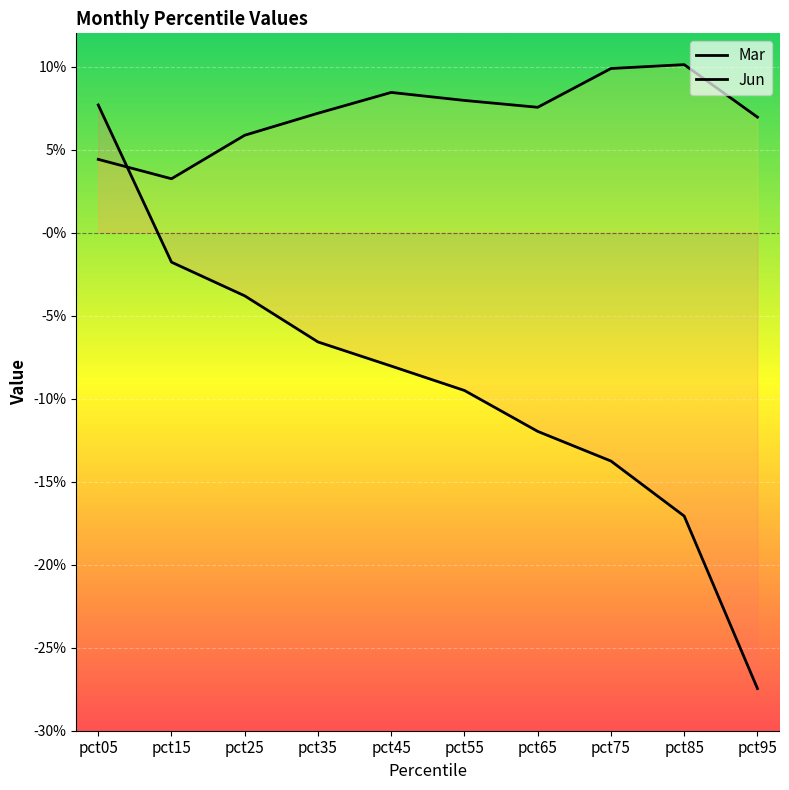

At which category does the chart reach its peak across all series?

pct85